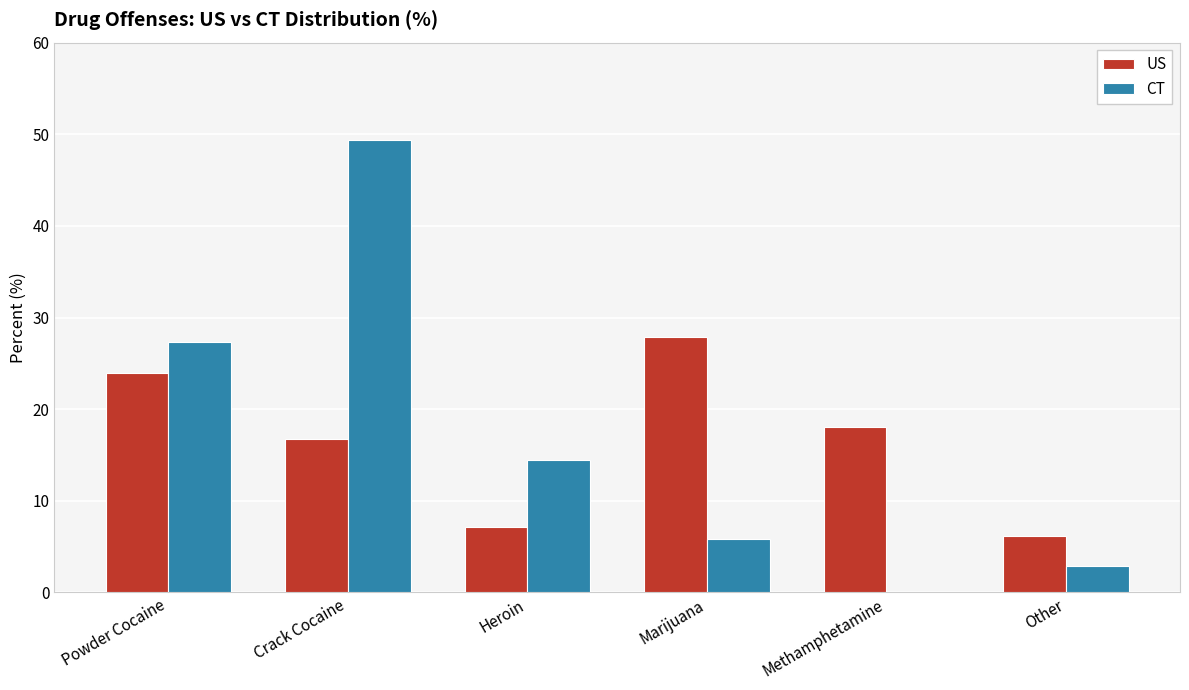

Where is US nearest to the value 17?

Crack Cocaine